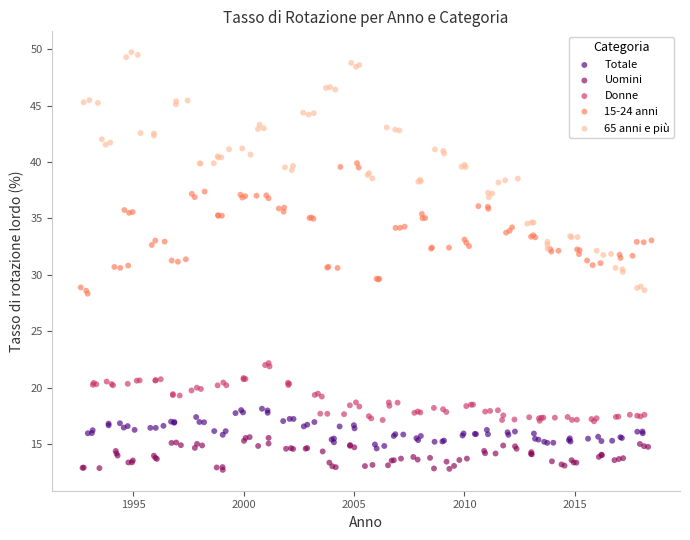

Which series contains the lowest Y value?

Uomini